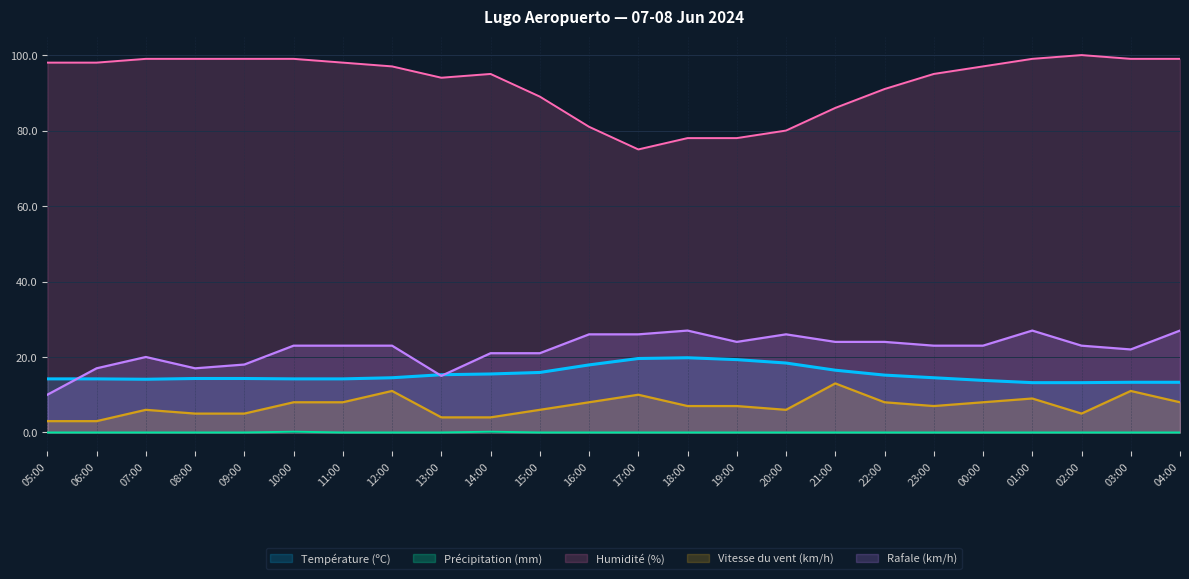

How many data points does each series have?

24